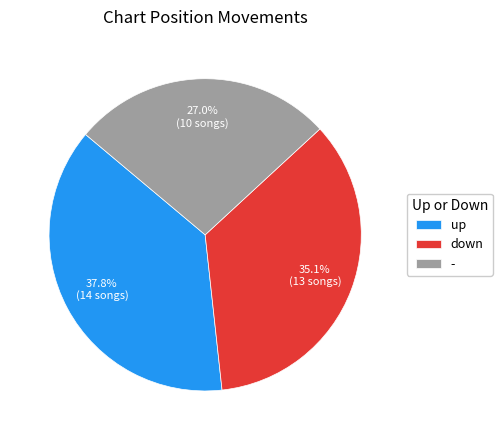

Count the number of slices in the pie.

3